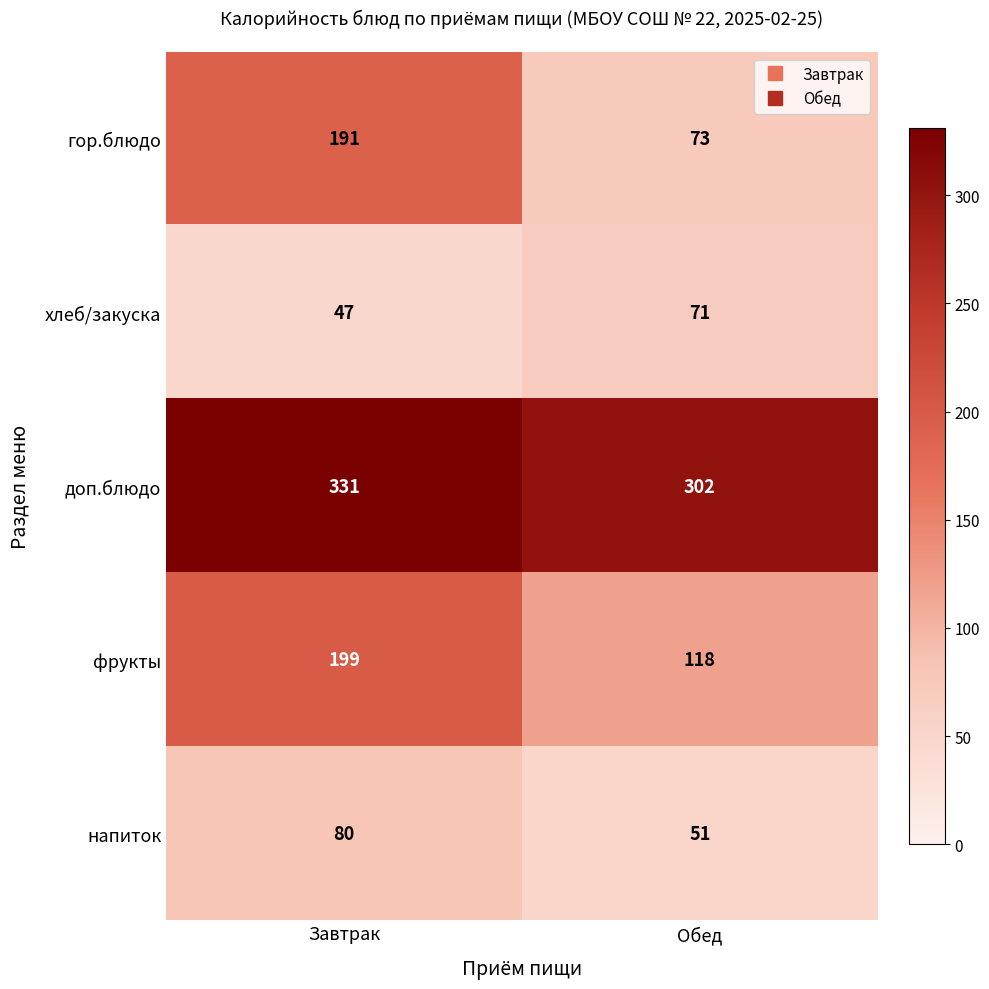

What is the spread (max minus min) of values at Завтрак?

284